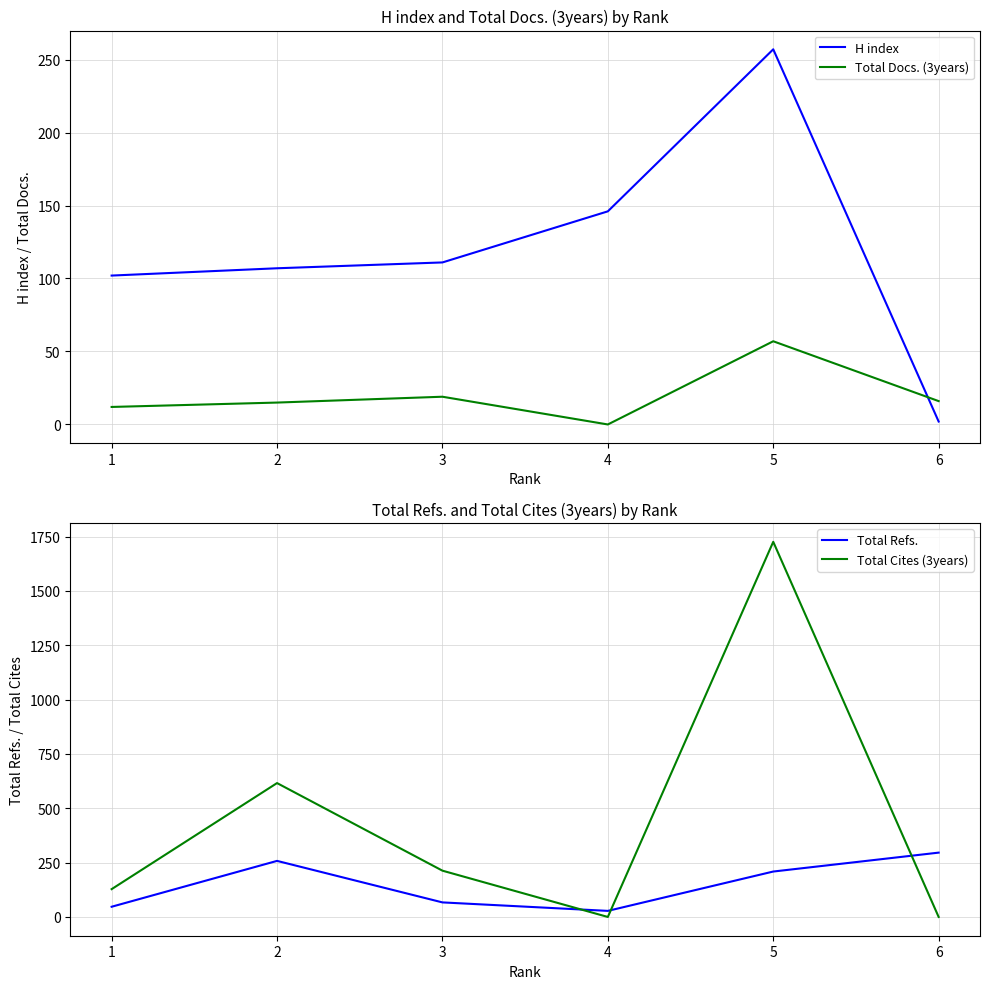

Which series has the largest range (max minus min)?

Total Cites (3years)